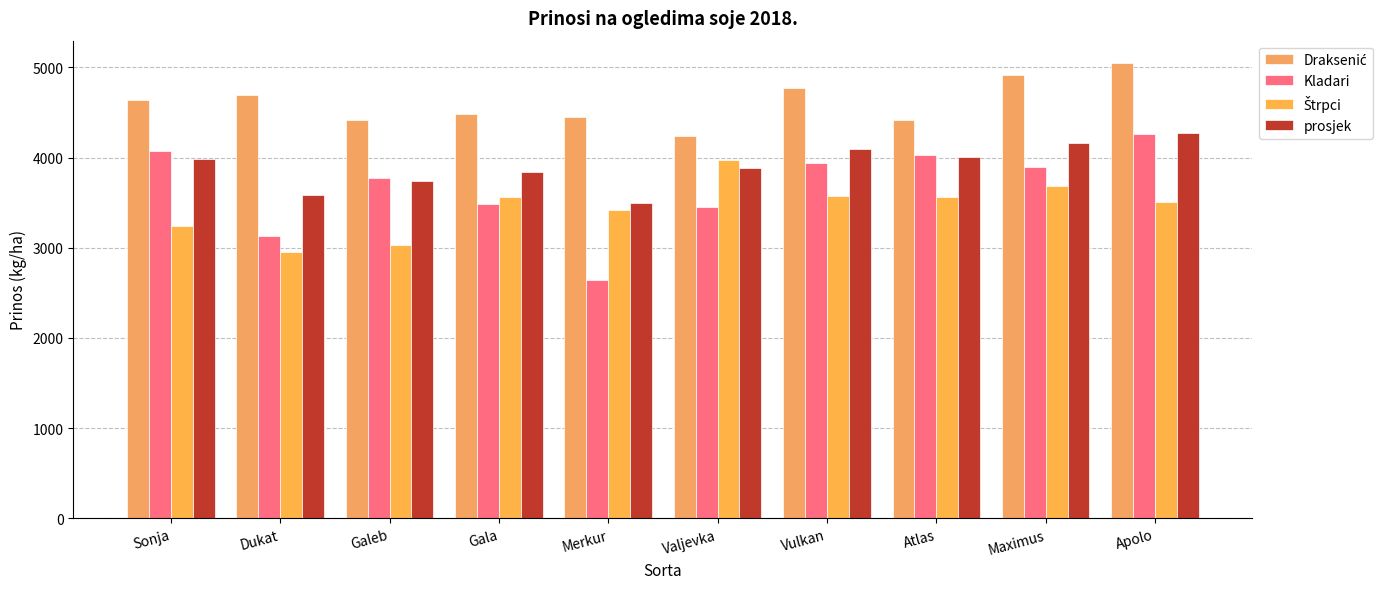

What is the maximum value for Kladari?

4264.3